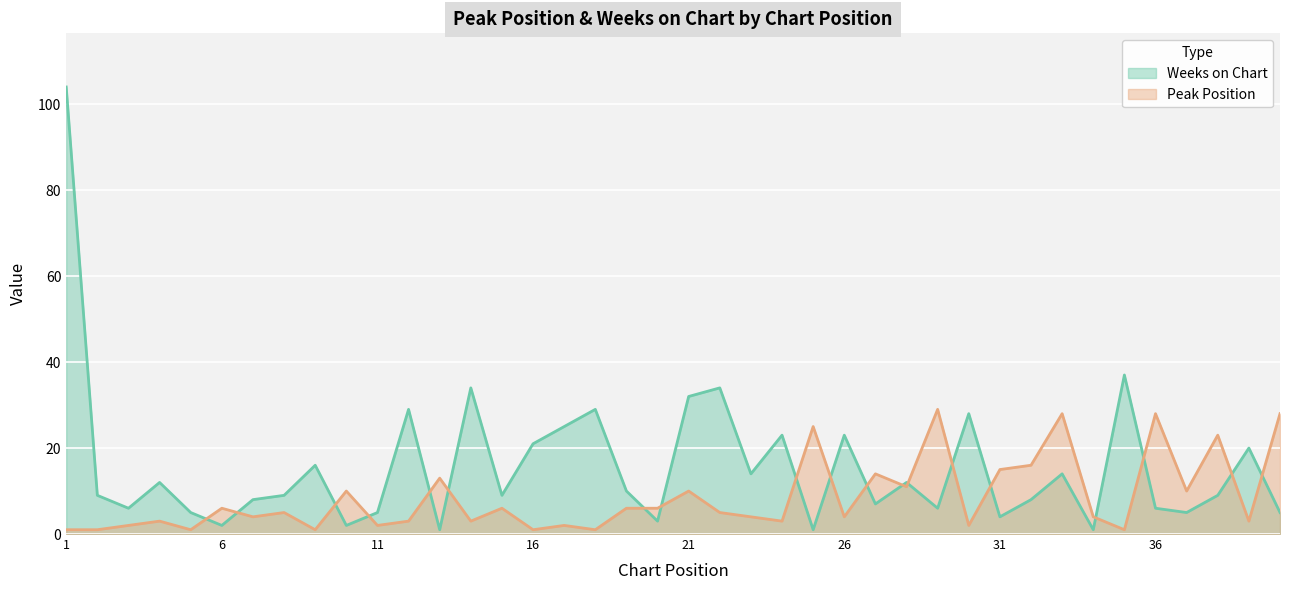

Rank the series by their average value, from highest to lowest.

Weeks on Chart, Peak Position